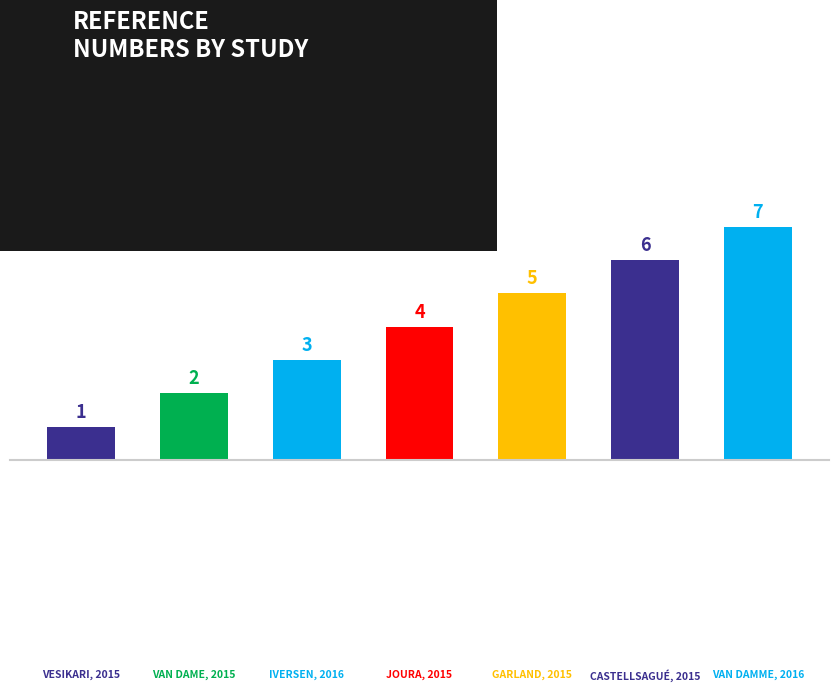

How many values are between 2 and 6?

5